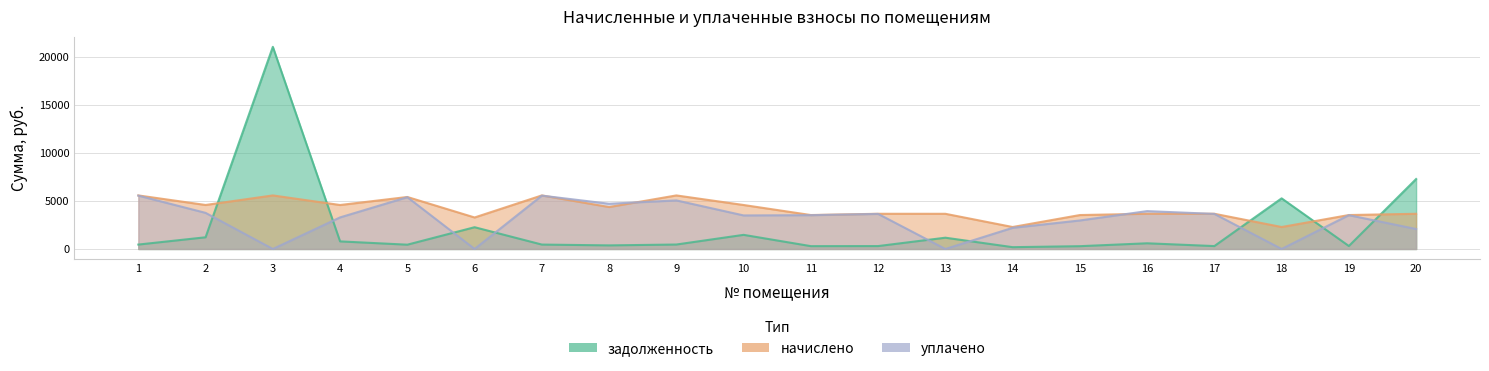

At which label does уплачено reach its minimum?

3